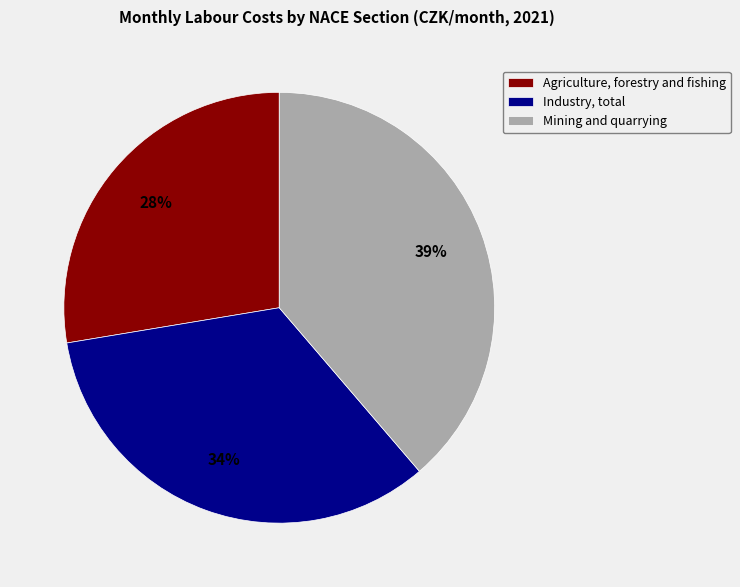

Between Industry, total and Agriculture, forestry and fishing, which is larger?

Industry, total